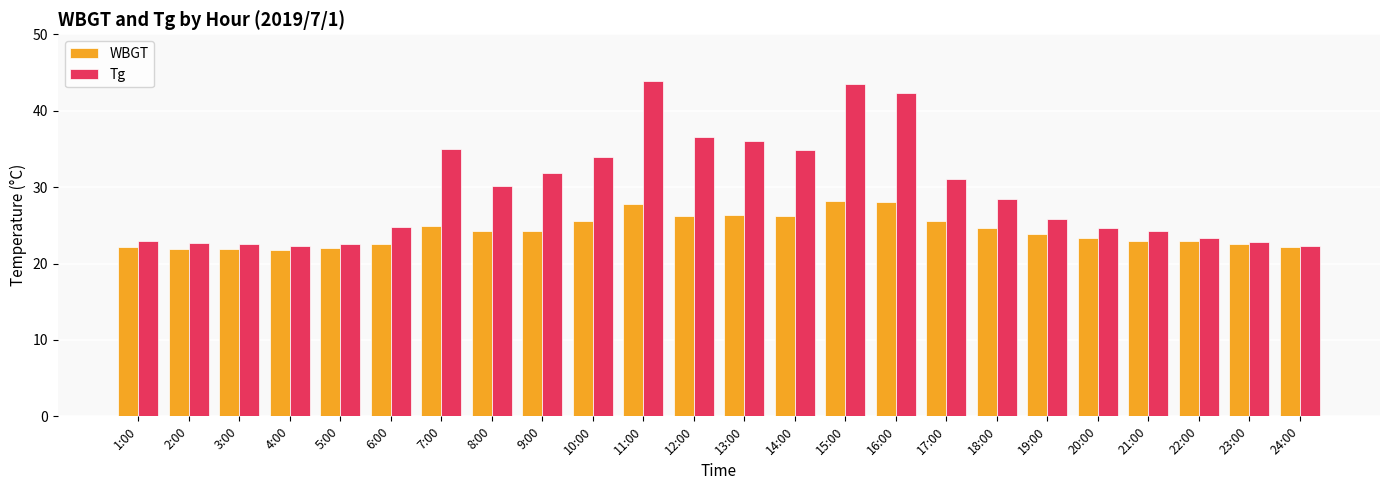

How many bars are there in each group?

2